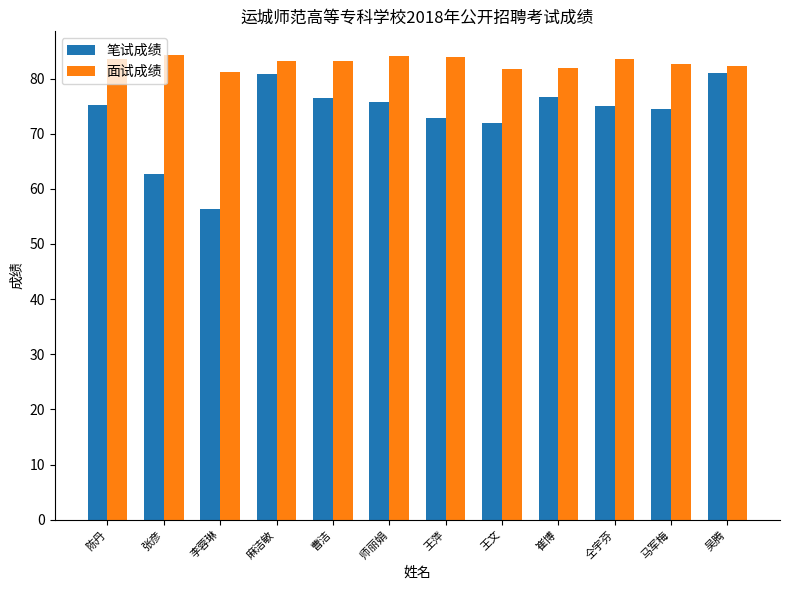

True or false: 面试成绩 has a value of 116.5 at 麻洁敏.

False